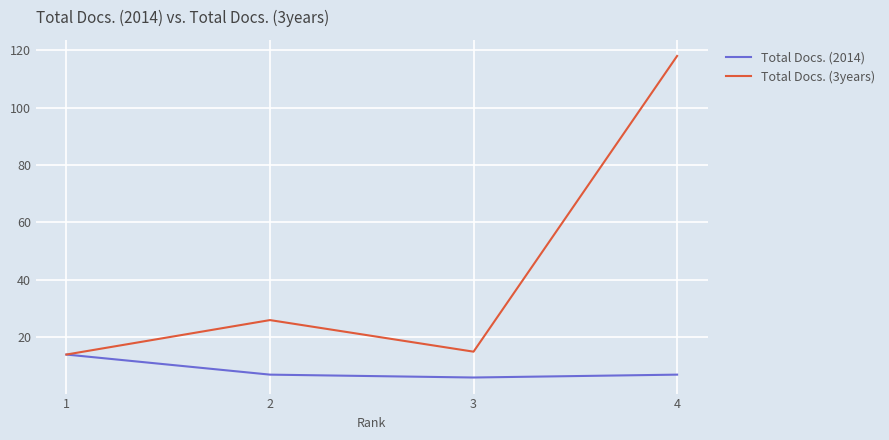

Where is the first local maximum for Total Docs. (3years)?

2